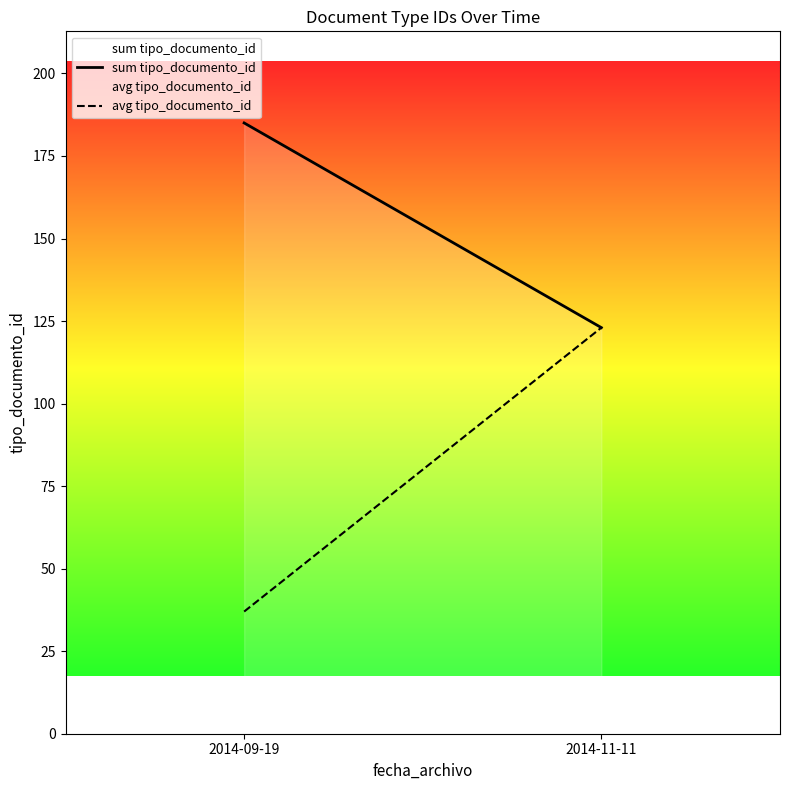

Read the avg tipo_documento_id value at 2014-11-11, to the nearest 10.

120